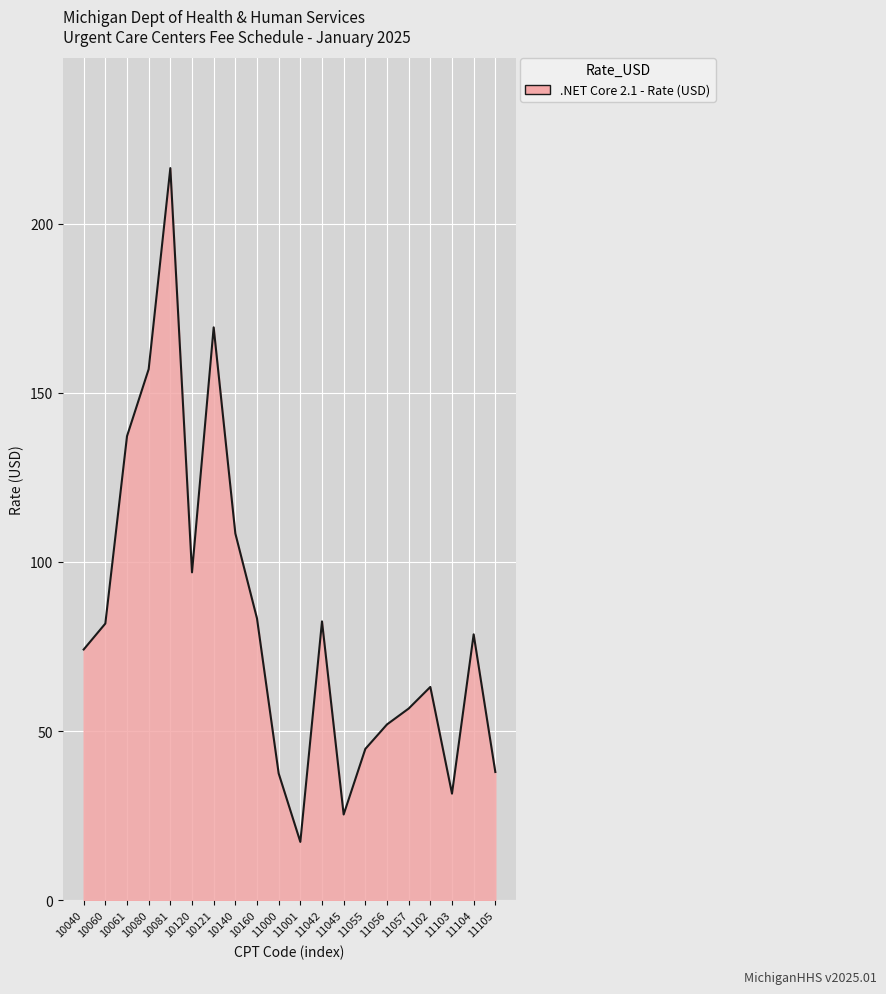

How many values are below 78?

10